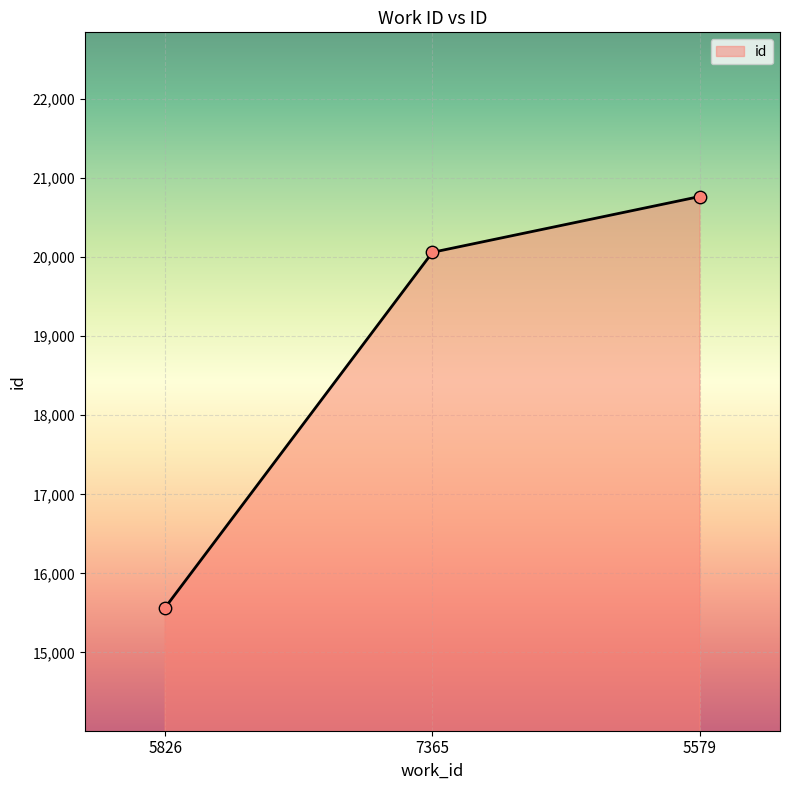

Approximately how many times larger is the value at 7365 compared to 5579?

1.0